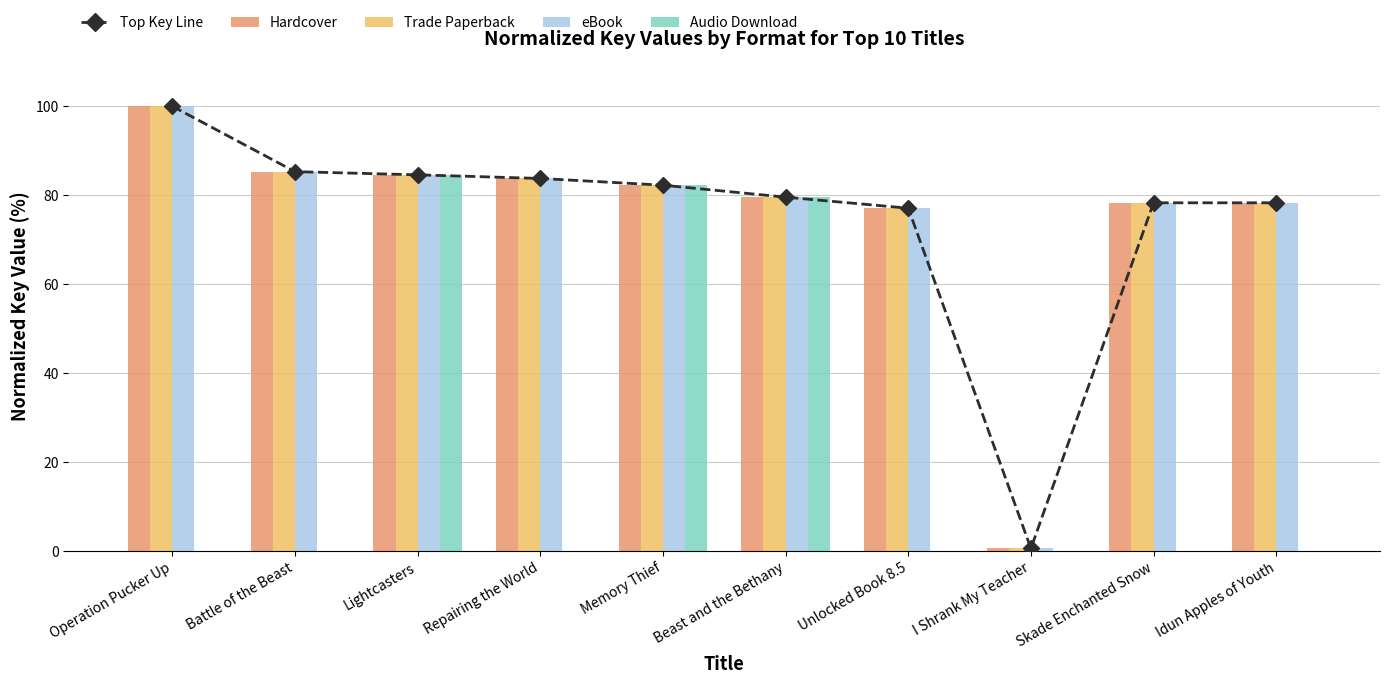

What position from the right is Battle of the Beast?

9